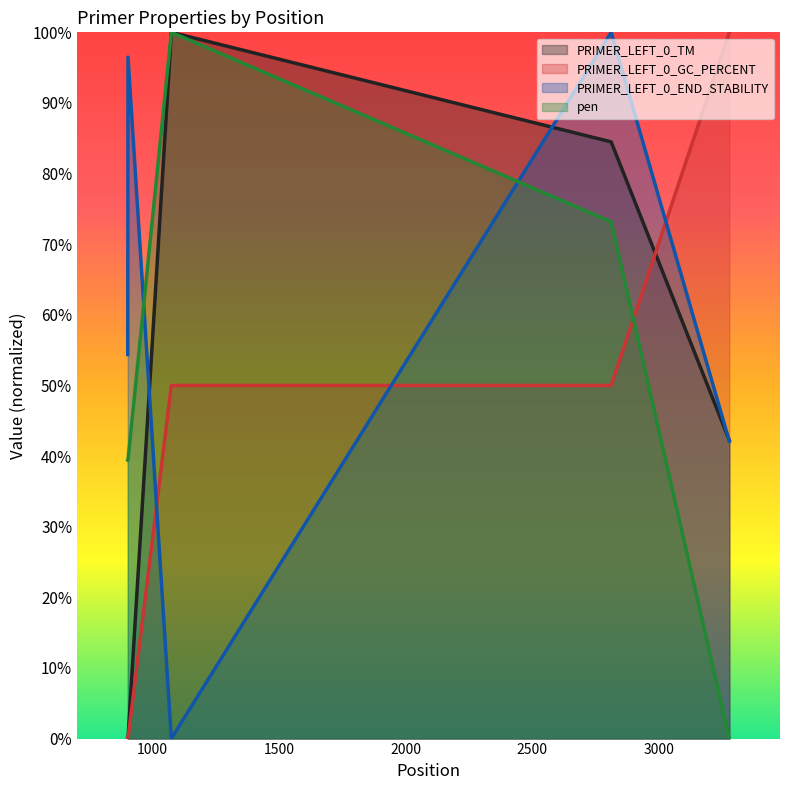

Reading left to right, what are all the values shown in this chart?

PRIMER_LEFT_0_TM: 0.1	0.0	100.0	84.5	42.2
PRIMER_LEFT_0_GC_PERCENT: 0.0	0.0	50.0	50.0	100.0
PRIMER_LEFT_0_END_STABILITY: 54.4	96.5	0.0	100.0	42.1
pen: 39.4	39.5	100.0	73.2	0.0